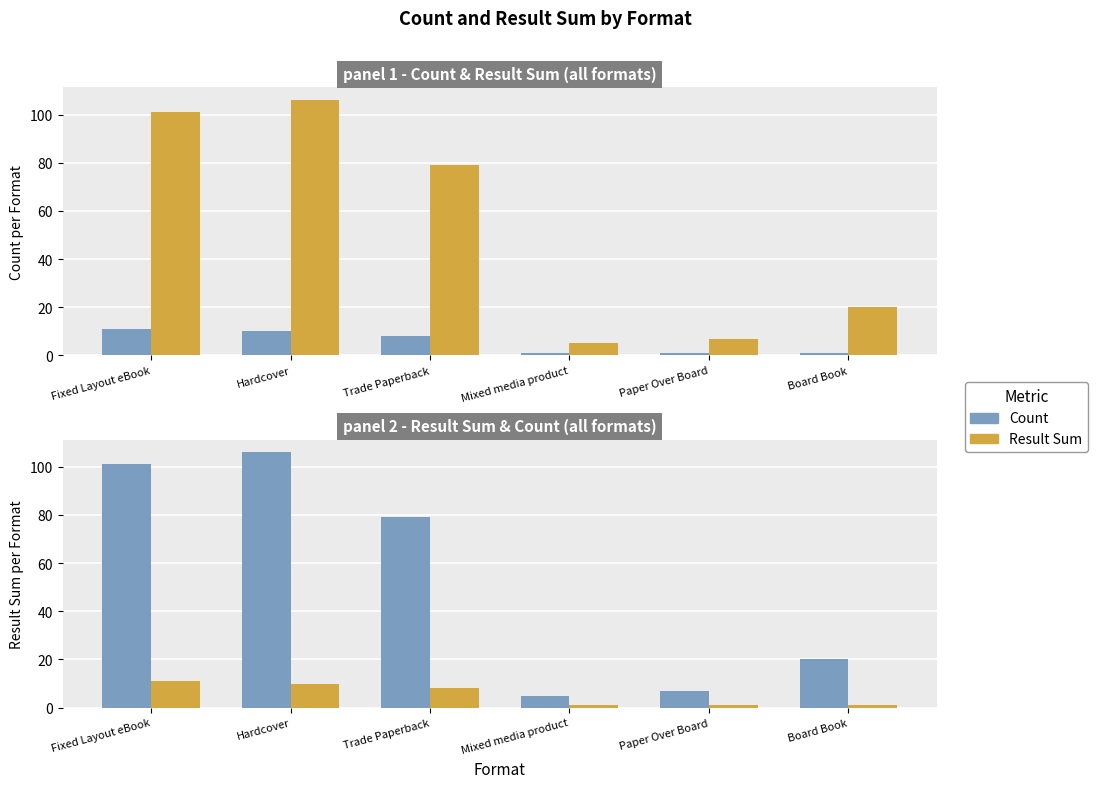

Reading left to right, list all the values displayed in this chart.

Count: 11	10	8	1	1	1
Result Sum: 101	106	79	5	7	20